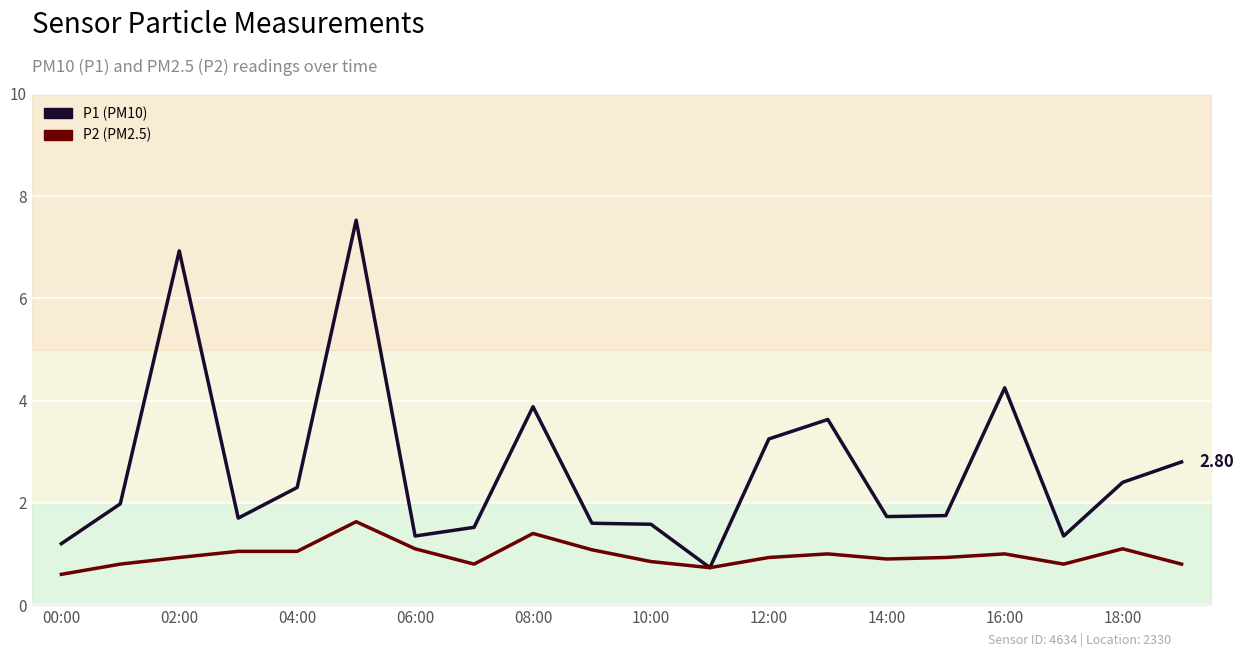

Which has a higher value, 02:00 or 00:00?

02:00